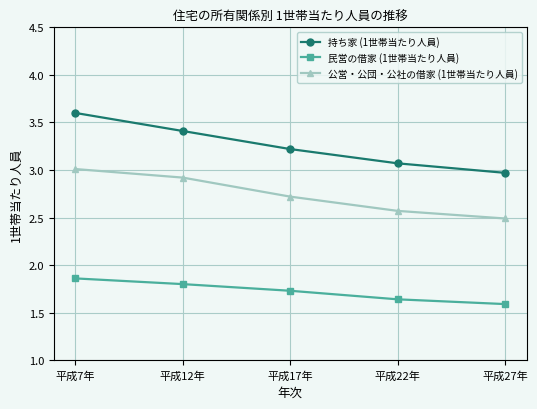

What is the greatest value displayed?

3.6